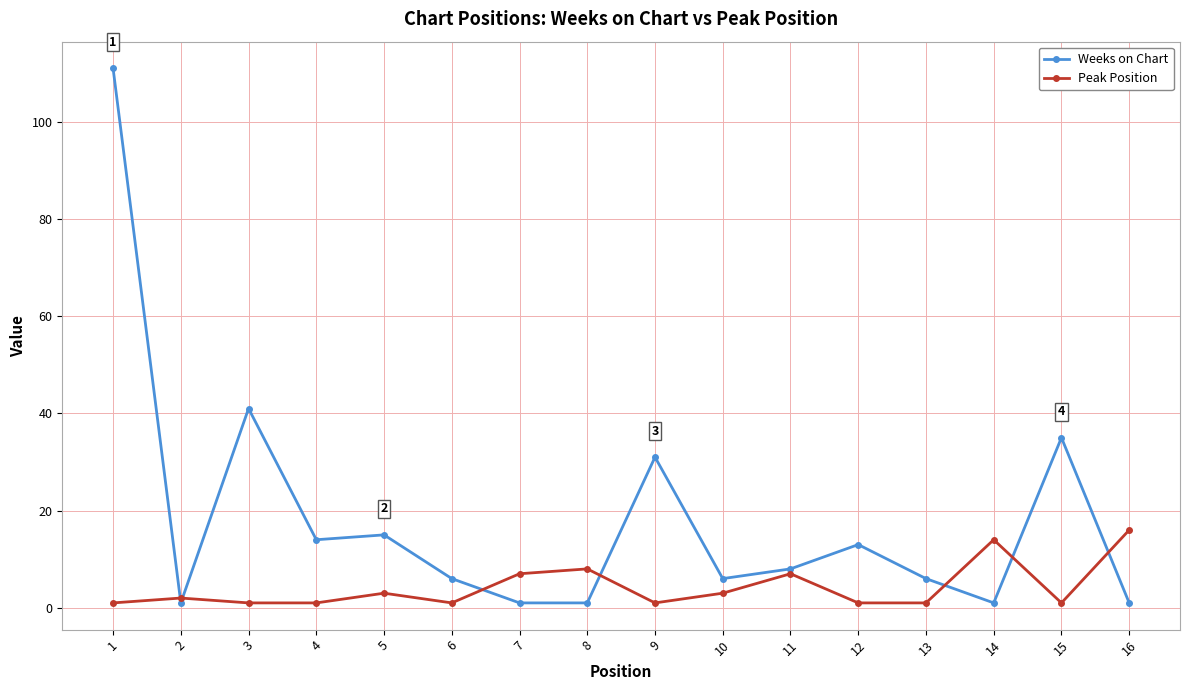

What is the difference between the Weeks on Chart values at 6 and 1?

105